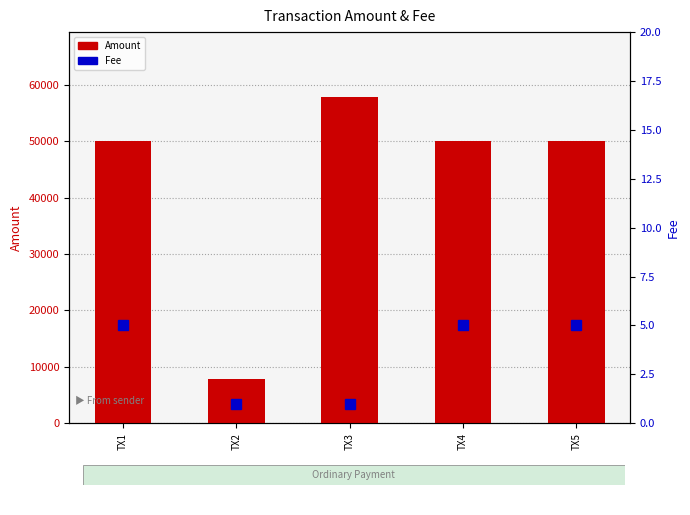

Rank the series by their maximum value, from highest to lowest.

Amount, Fee